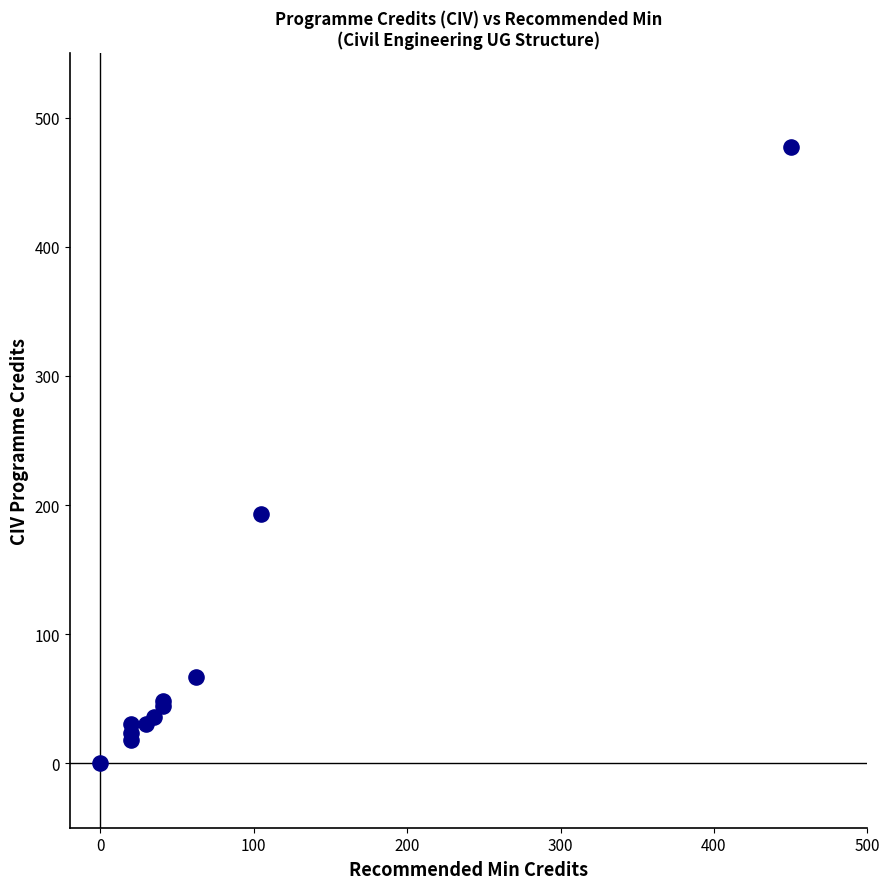

What Y value in the scatter plot is closest to 238?

193